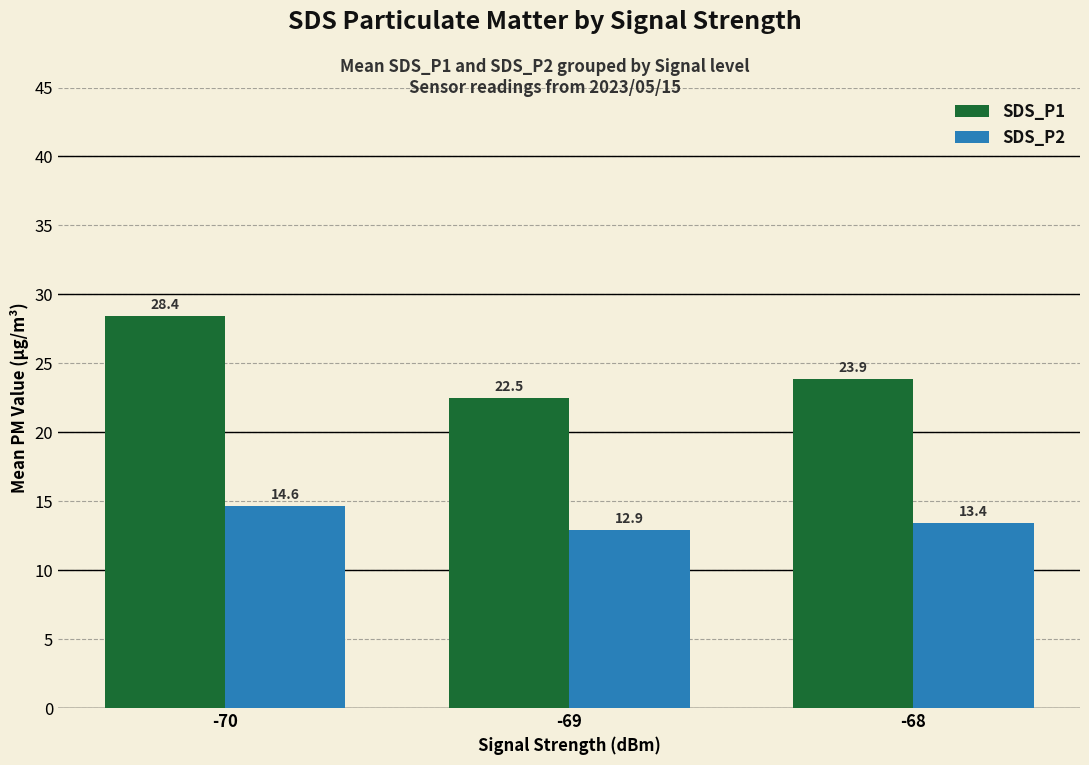

What are all the series names shown in the legend?

SDS_P1, SDS_P2